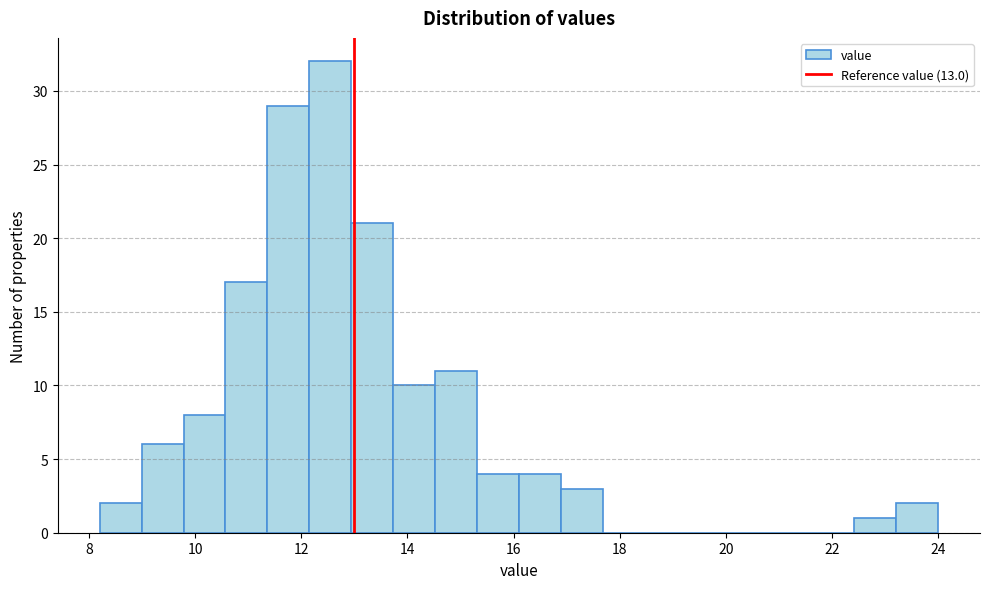

Around what value on the x-axis is the tallest bar? Give the approximate position of its centre, as read against the axis.

12.6